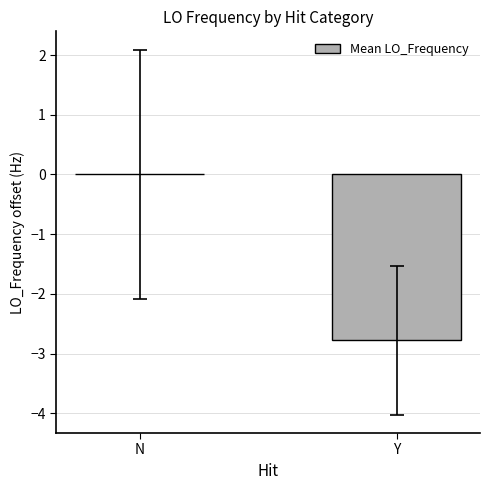

The value at Y is -2.8. True or false?

True